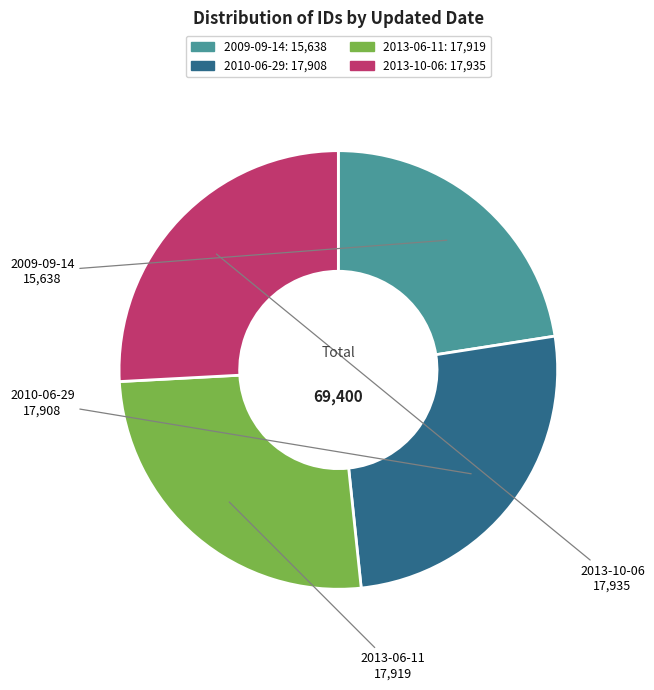

The 2013-06-11 slice represents 26% of the pie. True or false?

True